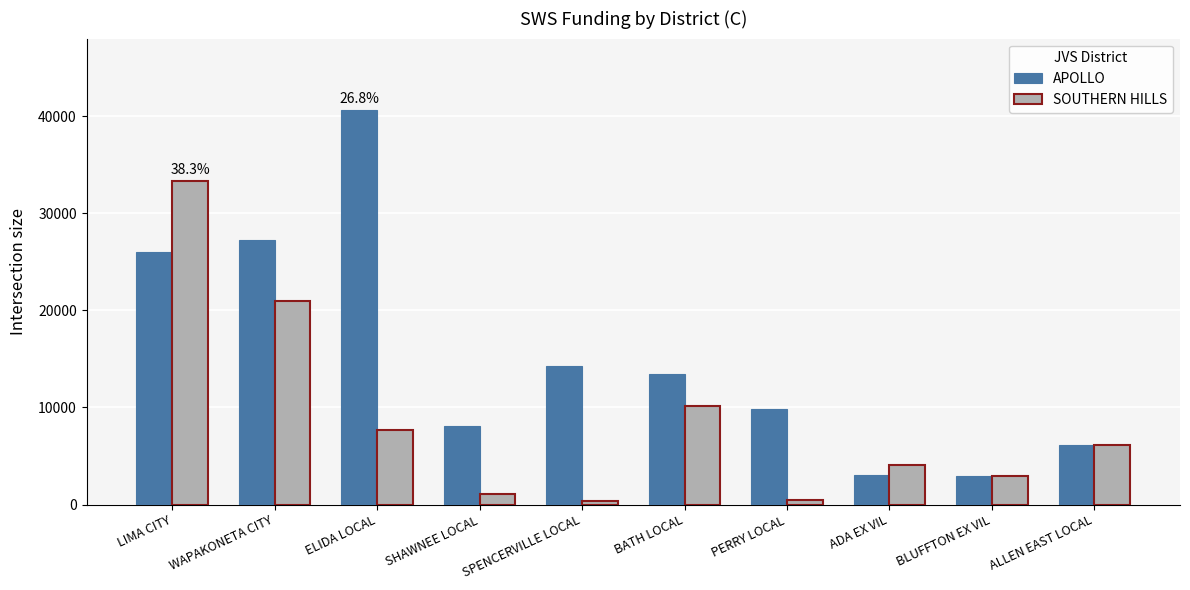

What is the difference between the second highest and second lowest values in the SOUTHERN HILLS series?

20533.1